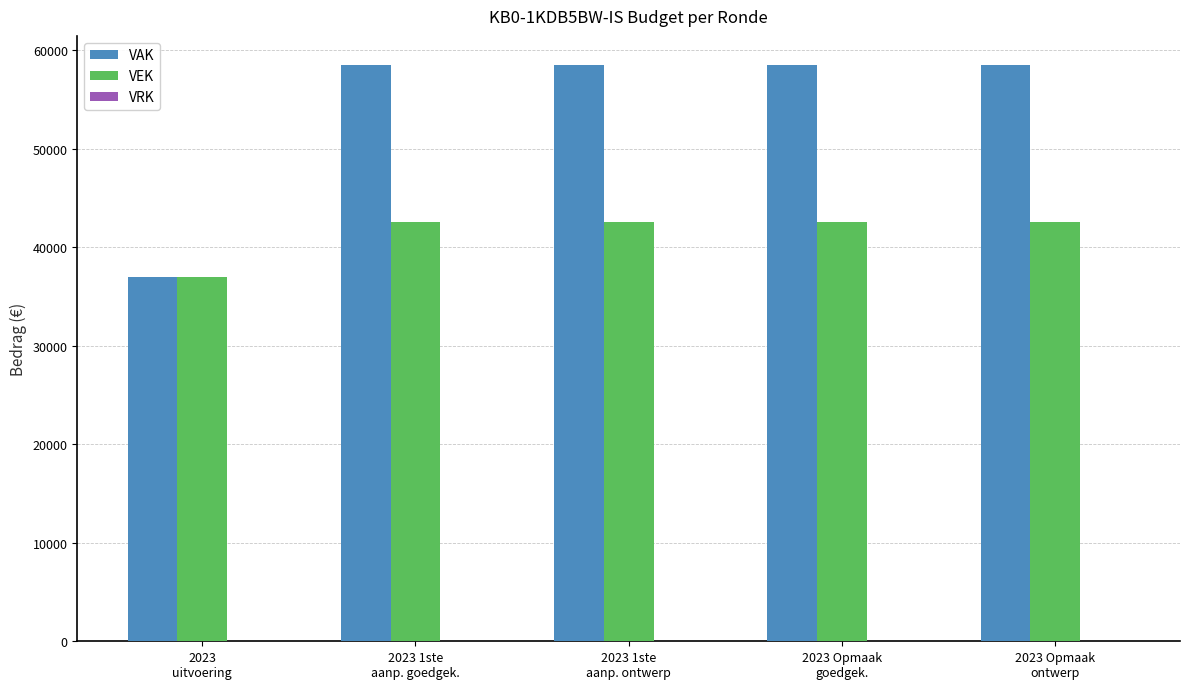

What is the value of the VAK bar at the 5th from the left?

58549